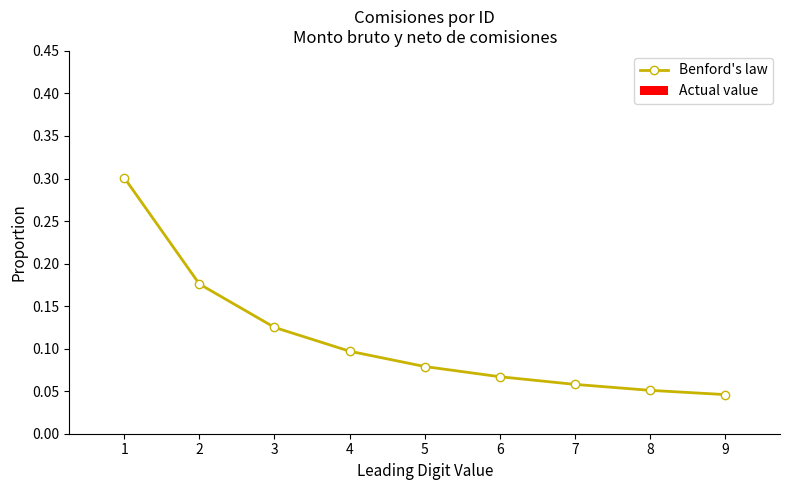

Is this an area chart (filled region under the line)?

No